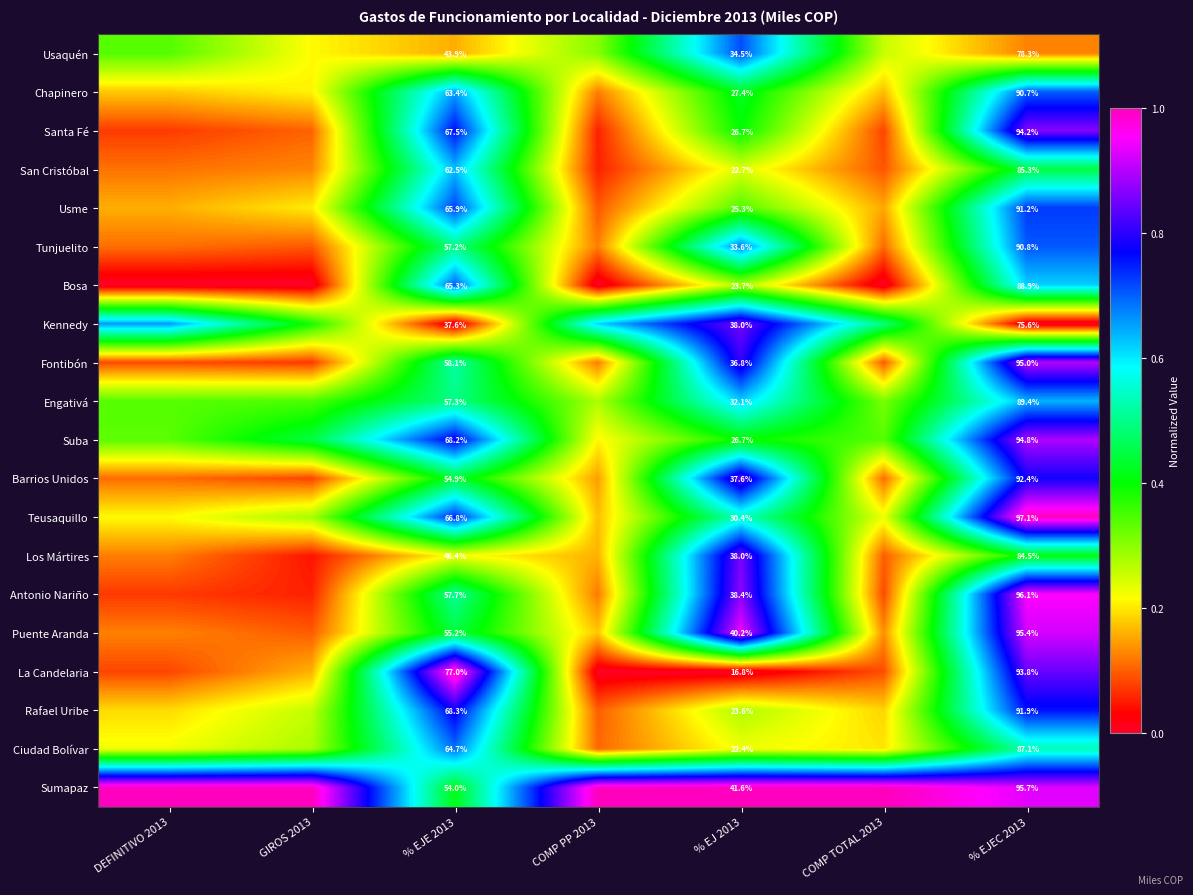

At % EJEC 2013, list the series in order from largest to smallest.

Teusaquillo, Antonio Nariño, Sumapaz, Puente Aranda, Fontibón, Suba, Santa Fé, La Candelaria, Barrios Unidos, Rafael Uribe, Usme, Tunjuelito, Chapinero, Engativá, Bosa, Ciudad Bolívar, San Cristóbal, Los Mártires, Usaquén, Kennedy